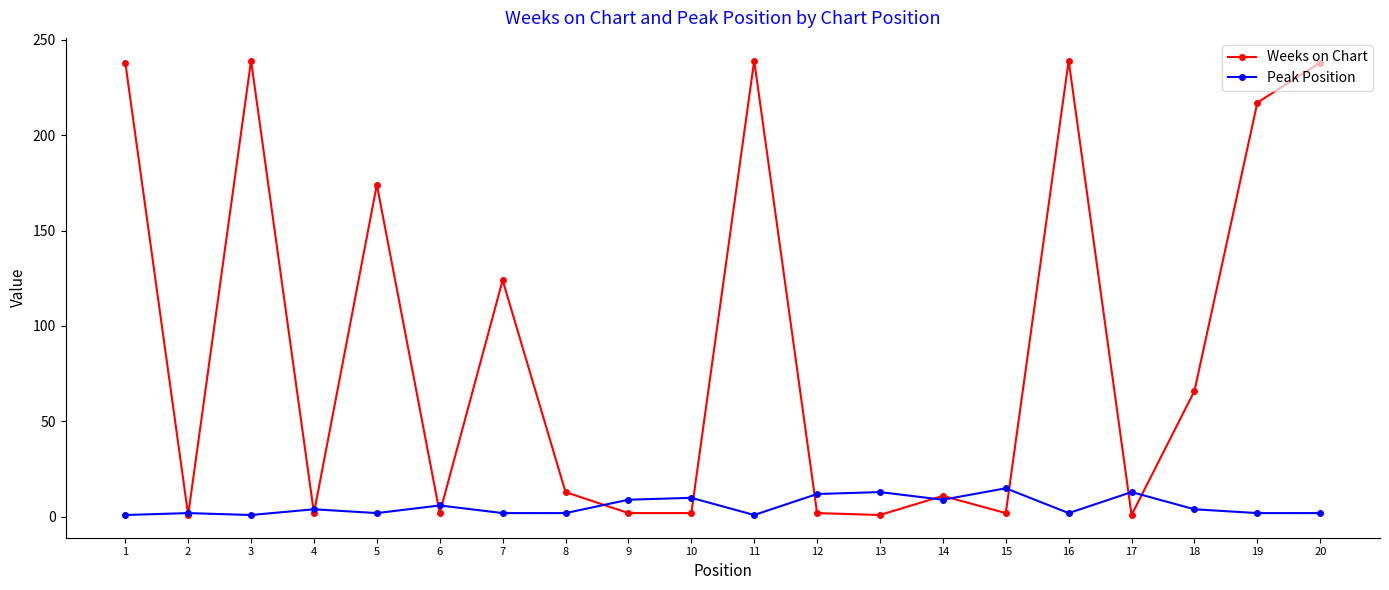

The Peak Position series shows 10 at 10. True or false?

True